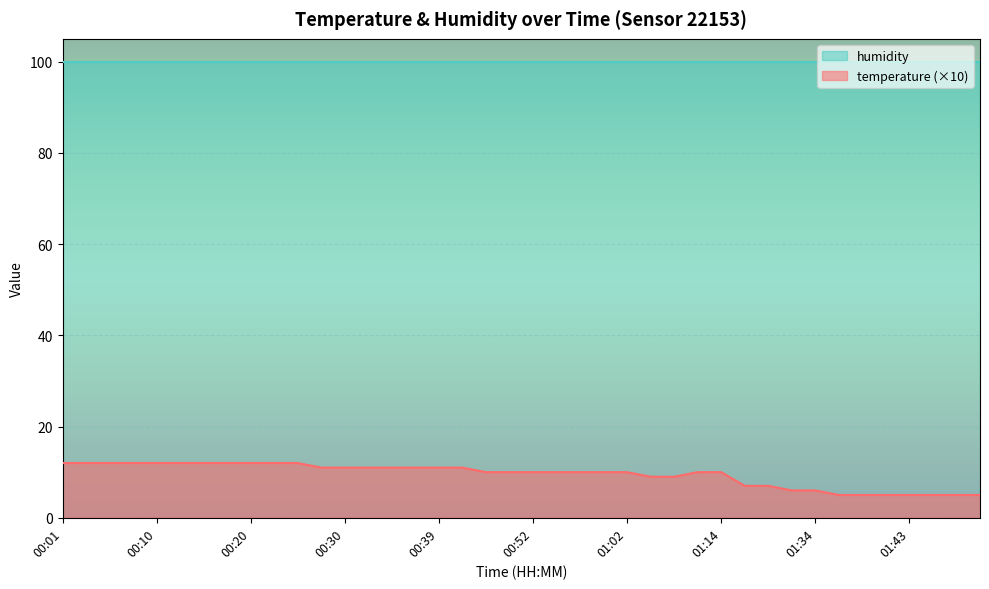

What is the difference between the maximum and minimum values?

7